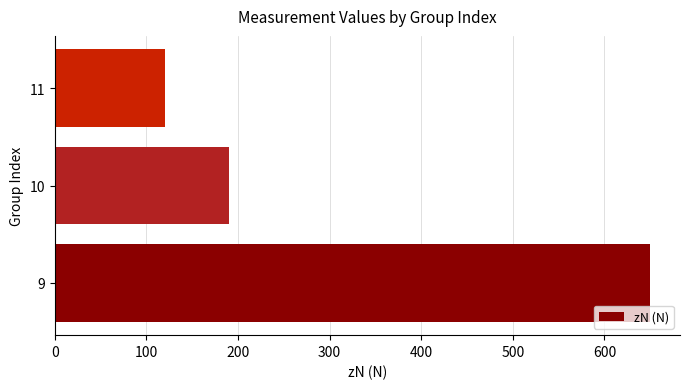

What is the difference between the maximum and minimum values?

530